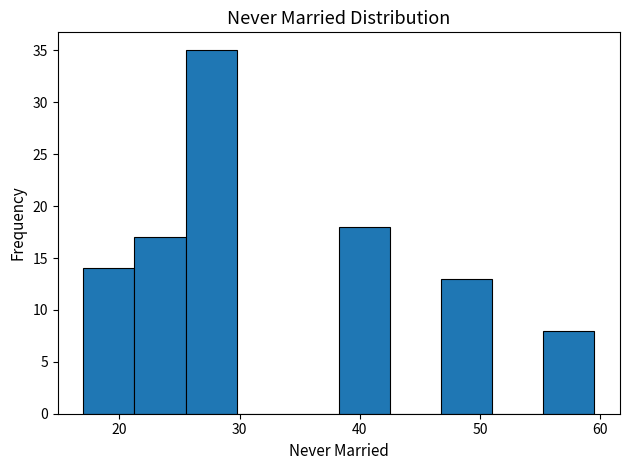

Reading left to right, transcribe this chart: for each bar, give the range it covers on the x-axis and its height. Neither the bar edges nor the heights are printed on the chart, so give them approximately, as read against the axes.

17 to 21: 14
21 to 26: 17
26 to 30: 35
30 to 34: 0
34 to 38: 0
38 to 43: 18
43 to 47: 0
47 to 51: 13
51 to 55: 0
55 to 60: 8